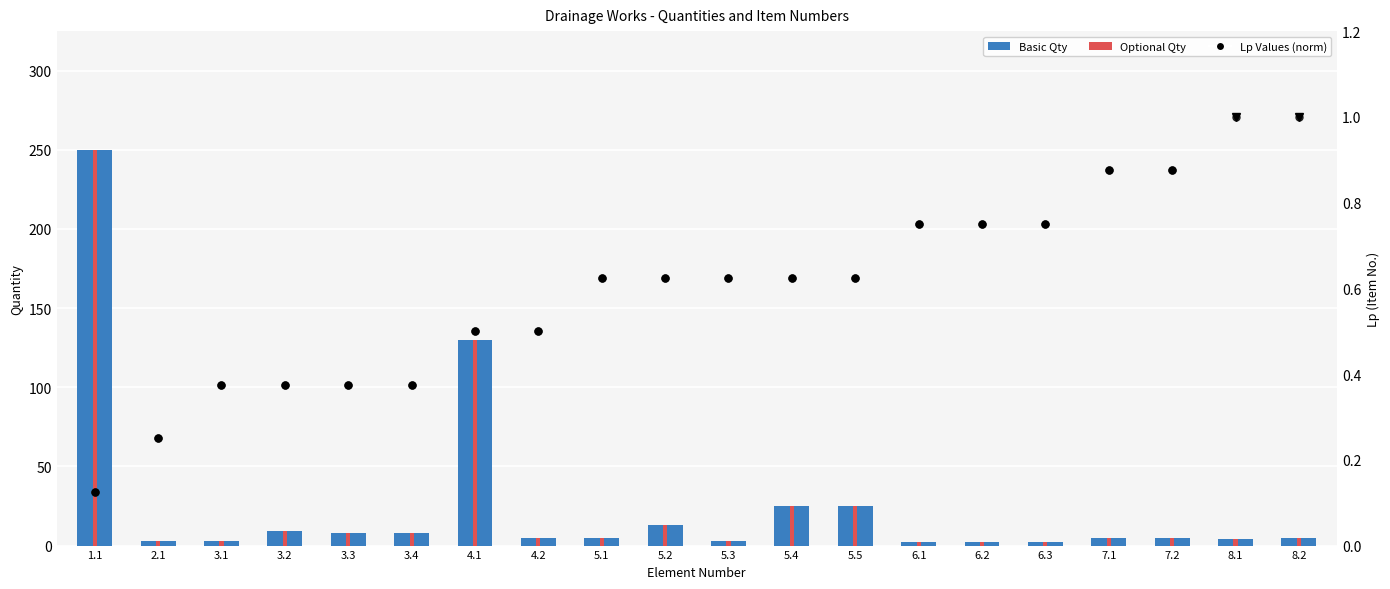

Which series has the largest total across all categories?

Basic Qty